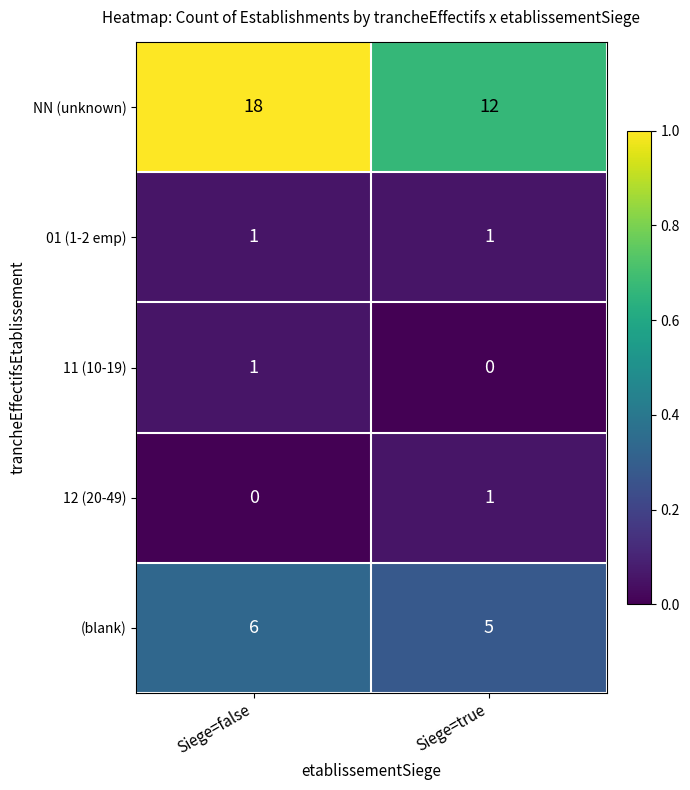

Which category has the highest value in the 12 (20-49) series?

Siege=true